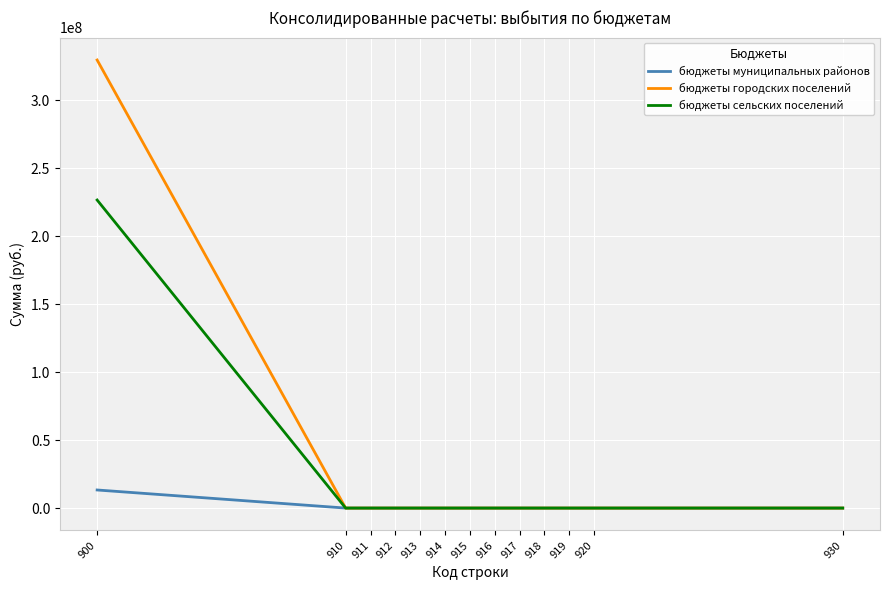

What is the approximate value of бюджеты городских поселений at 900?

329483543.4